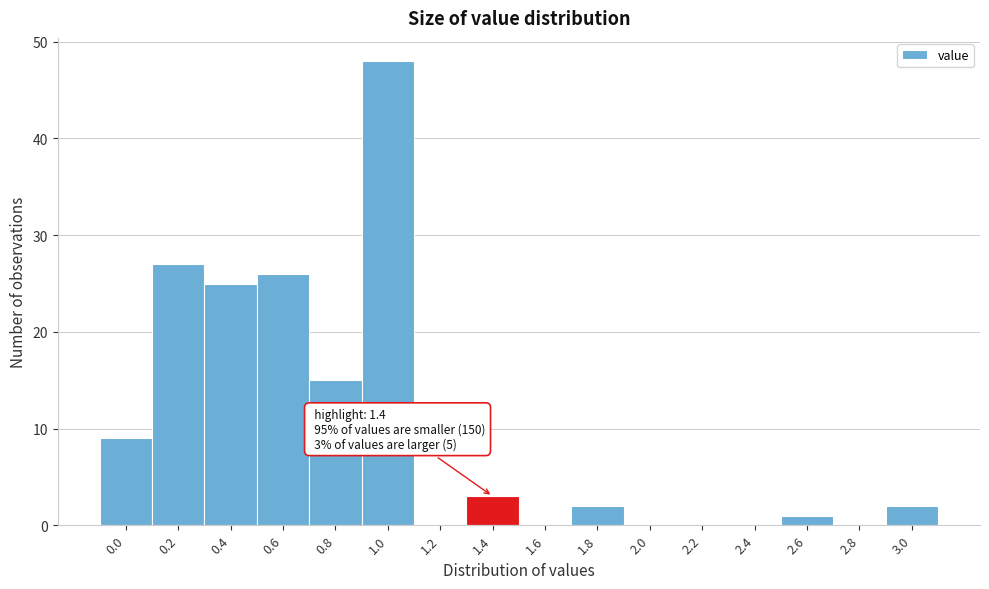

Reading right to left, transcribe all the data shown in this chart.

3.0=2	2.8=0	2.6=1	2.4=0	2.2=0	2.0=0	1.8=2	1.6=0	1.4=3	1.2=0	1.0=48	0.8=15	0.6=26	0.4=25	0.2=27	0.0=9